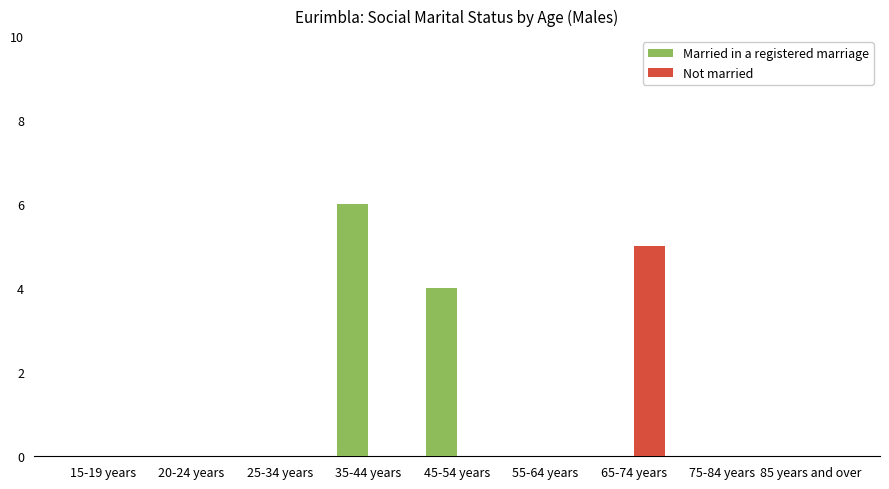

Reading left to right, list all the values displayed in this chart.

Married in a registered marriage: 0	0	0	6	4	0	0	0	0
Not married: 0	0	0	0	0	0	5	0	0